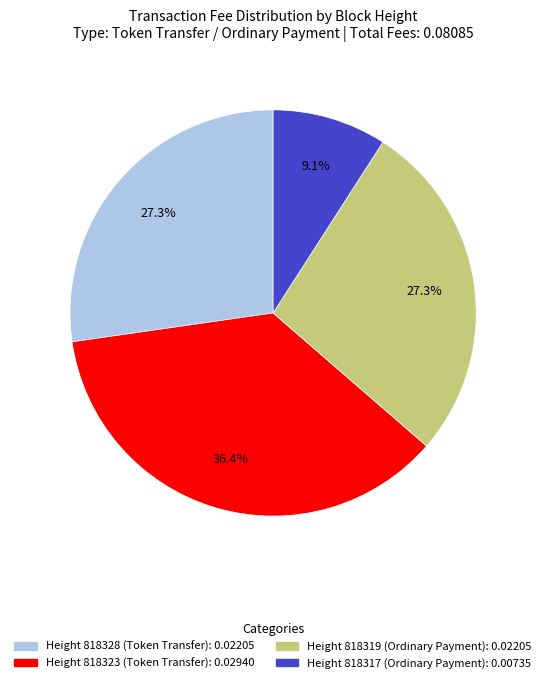

Is there a majority slice in this chart?

No